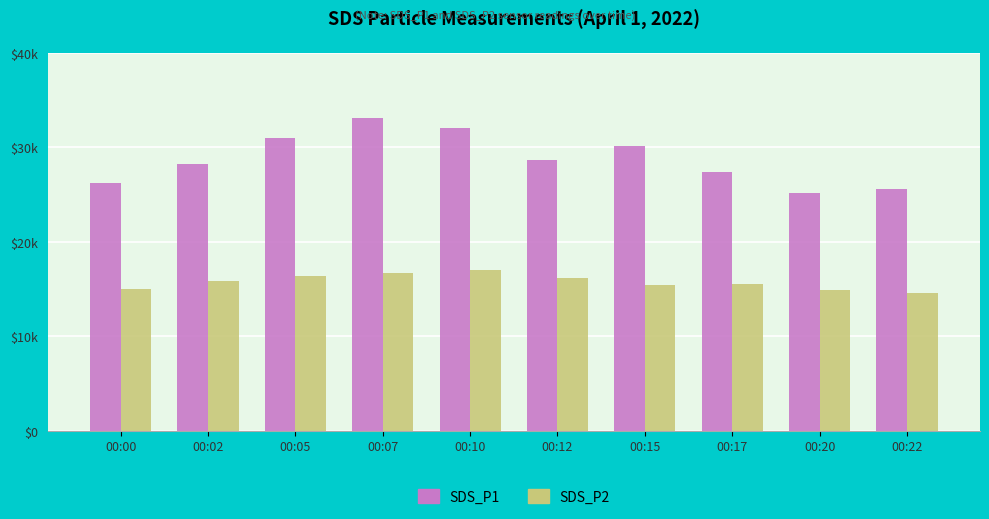

What is the value of the SDS_P1 bar at the 5th from the left?

32.1